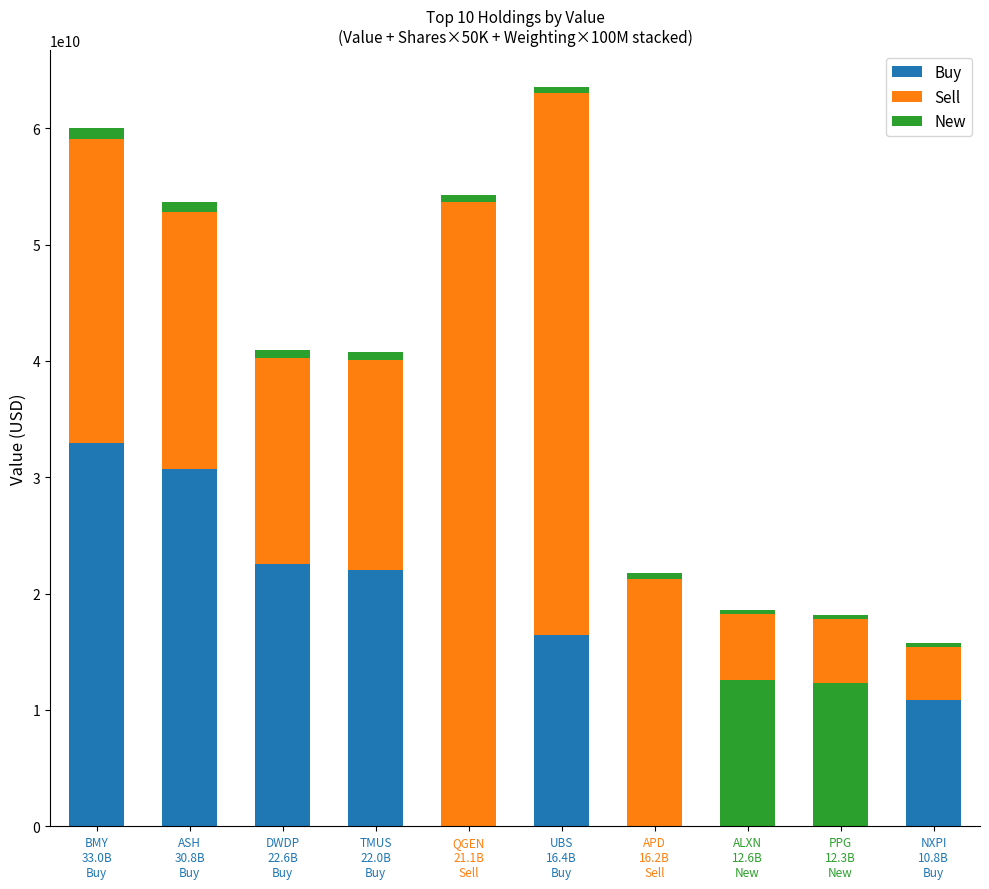

True or false: Weighting (scaled) has a value of 369200000 at PPG
12.3B
New.

True